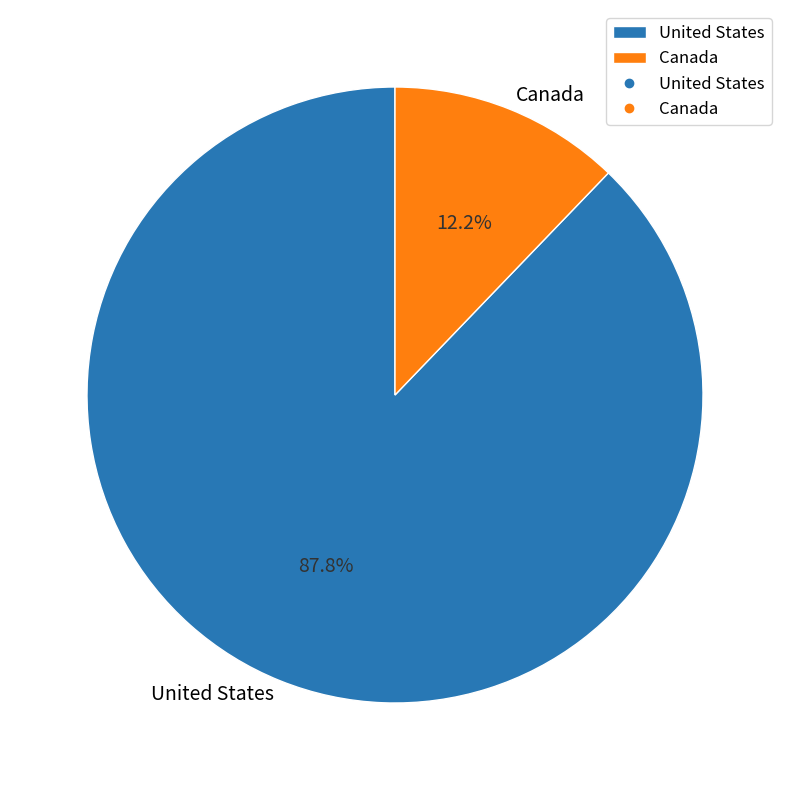

Which slice is the largest?

United States